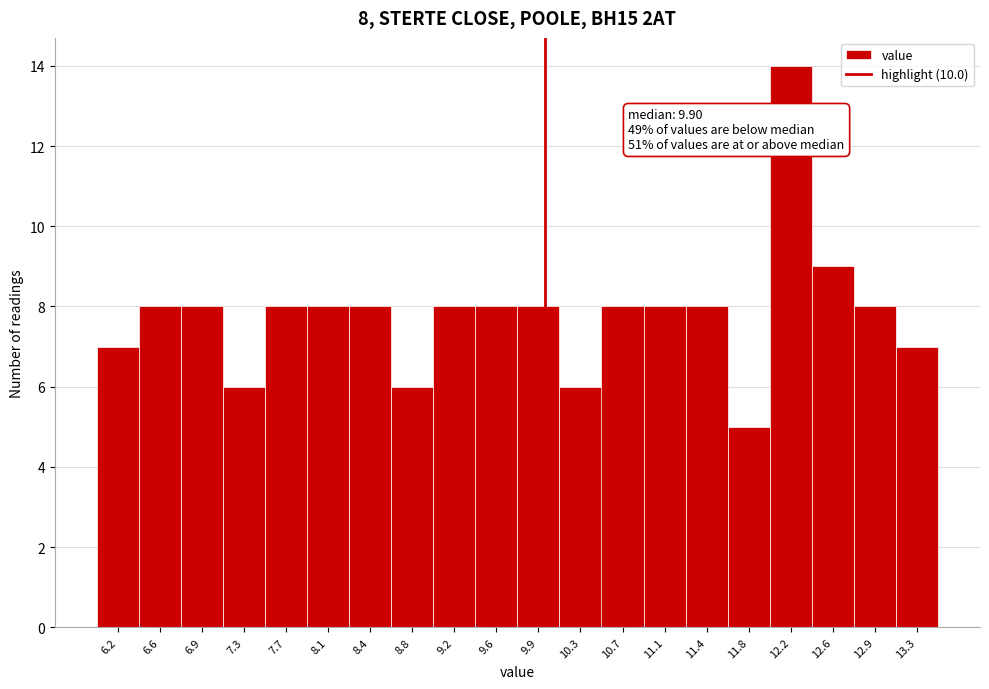

Which range on the x-axis has the tallest bar?

12.000 to 12.375